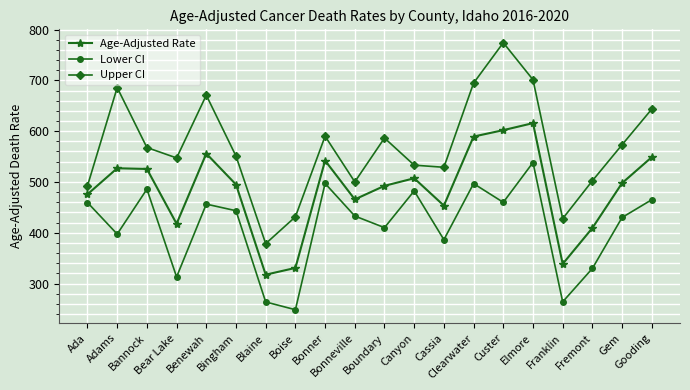

The Age-Adjusted Rate series shows 338.6 at Franklin. True or false?

True